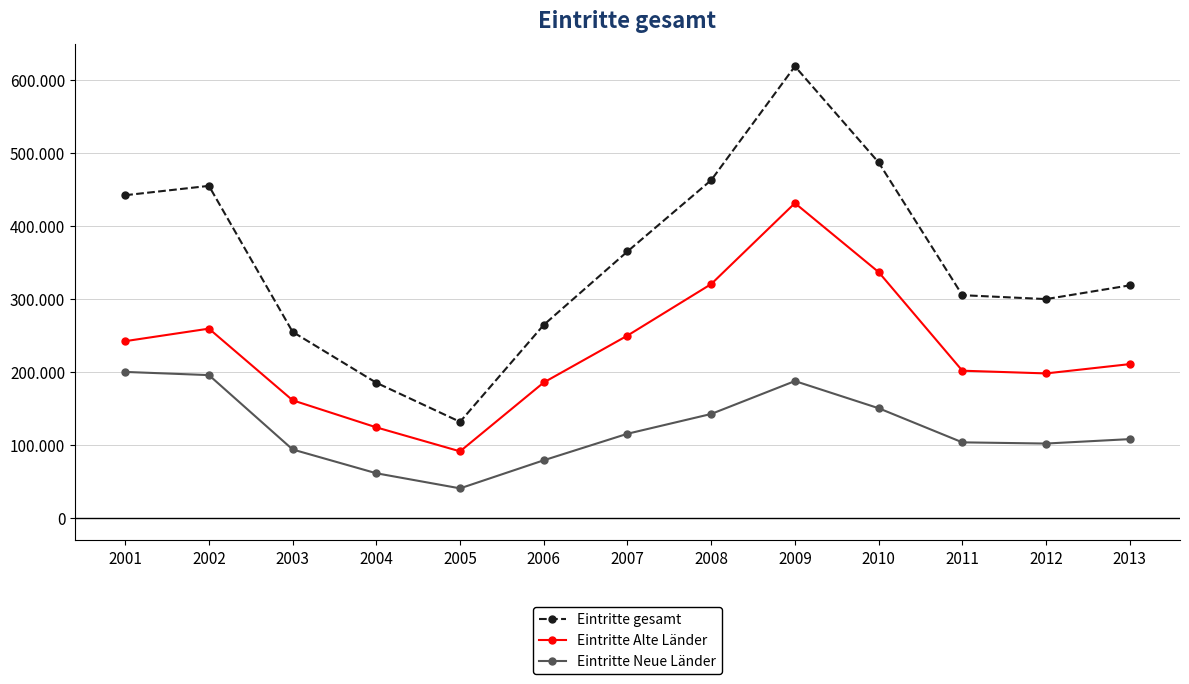

What is the difference between the Eintritte Neue Länder values at 2002 and 2007?

80314